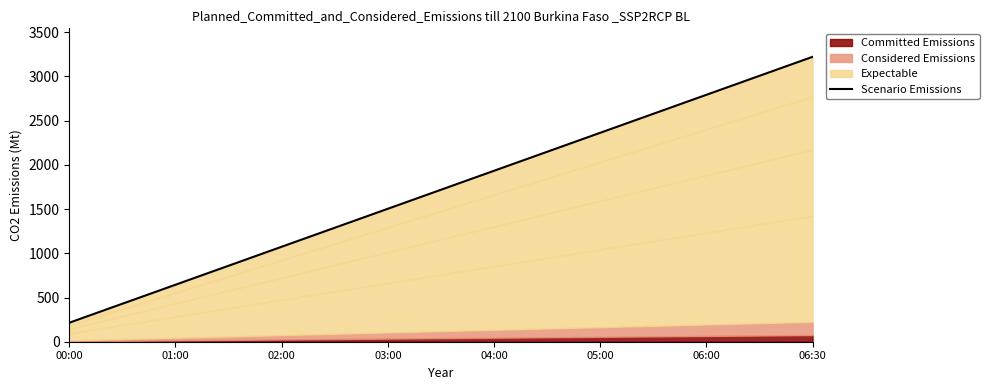

True or false: there are more than 2 points higher than both neighbors.

False